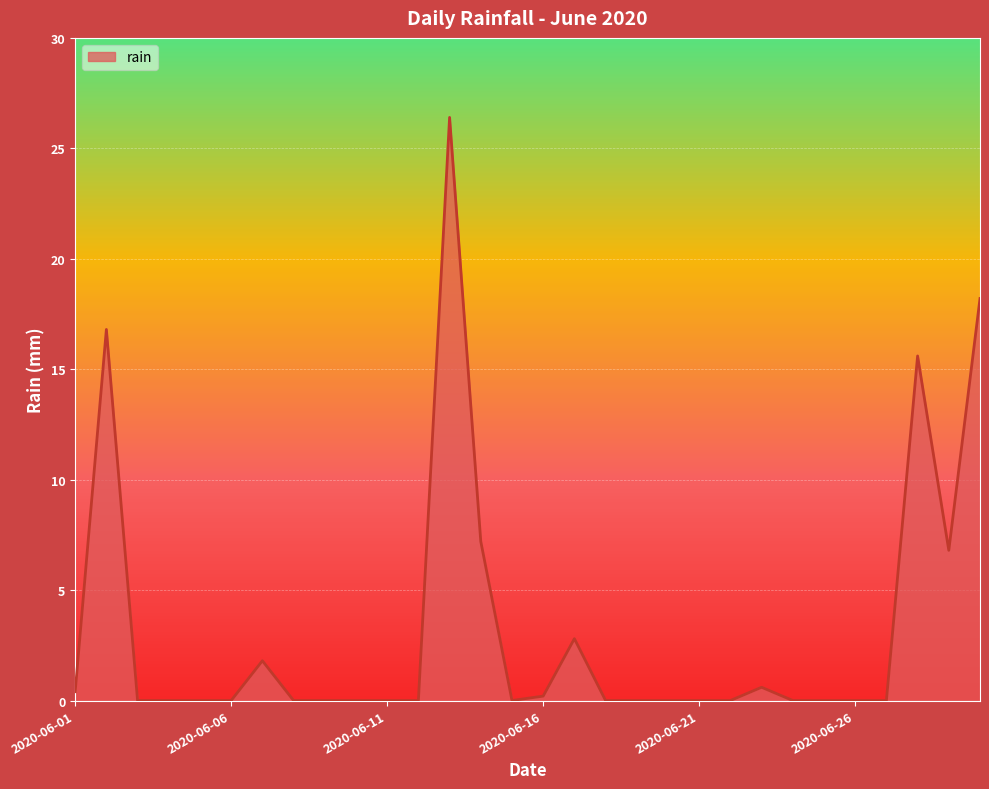

What is the difference between the maximum and minimum values?

26.4